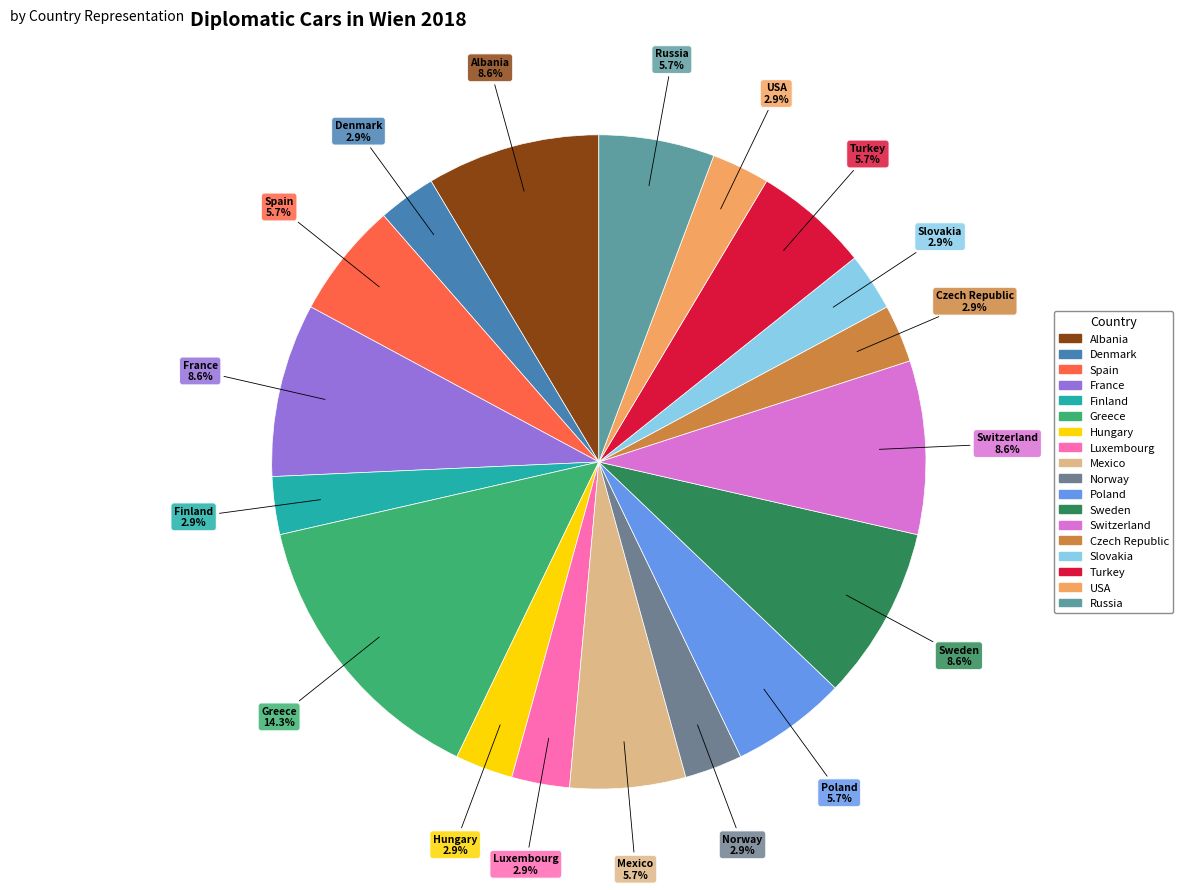

To the nearest percent, what is the combined percentage of Spain and Luxembourg?

9%